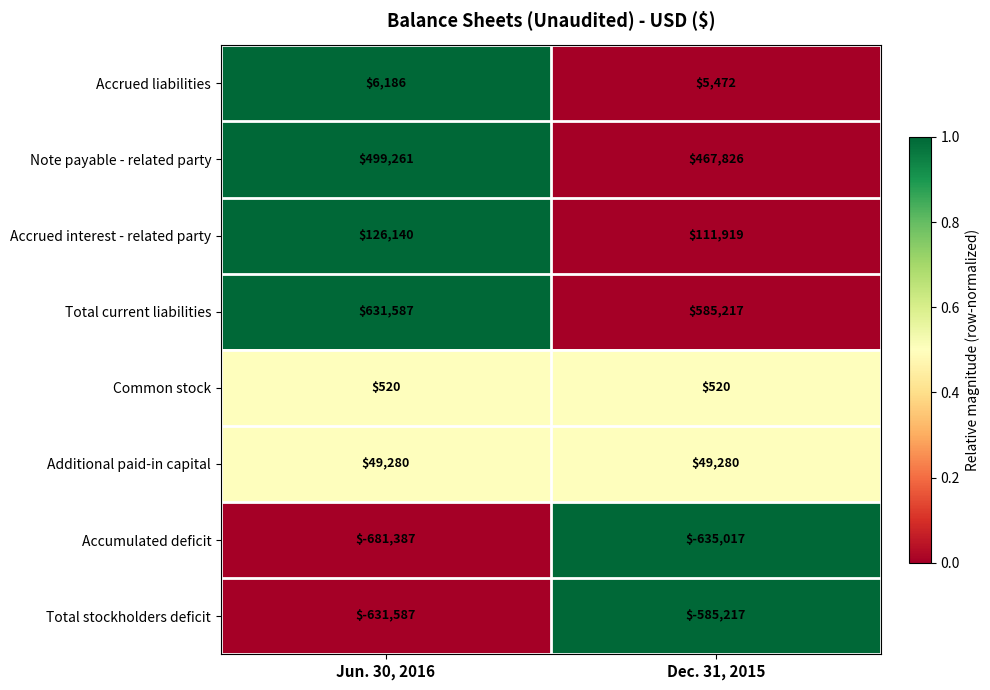

At how many categories does at least one series exceed 0?

2